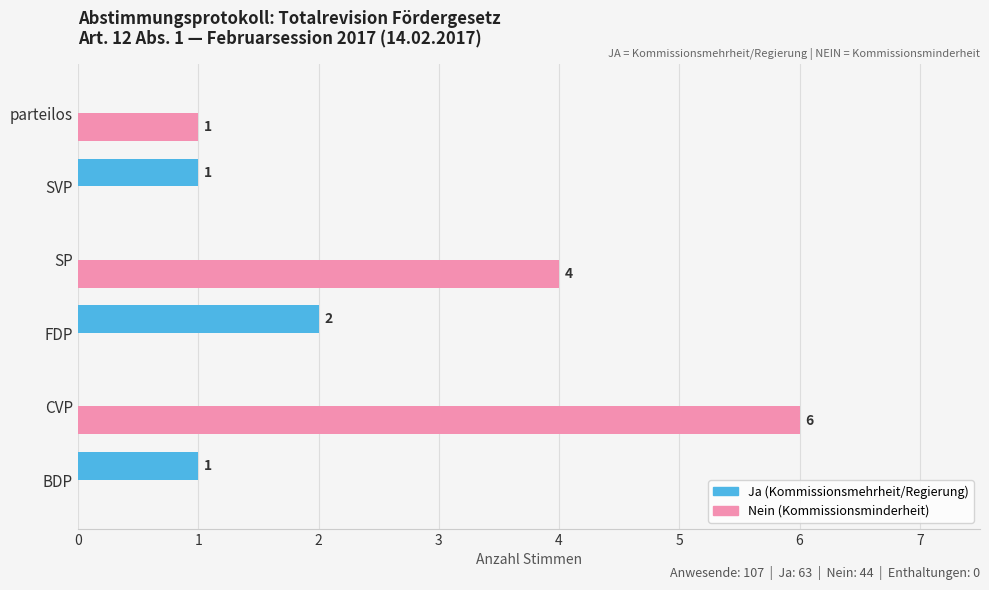

At which category is the sum across all series the highest?

CVP